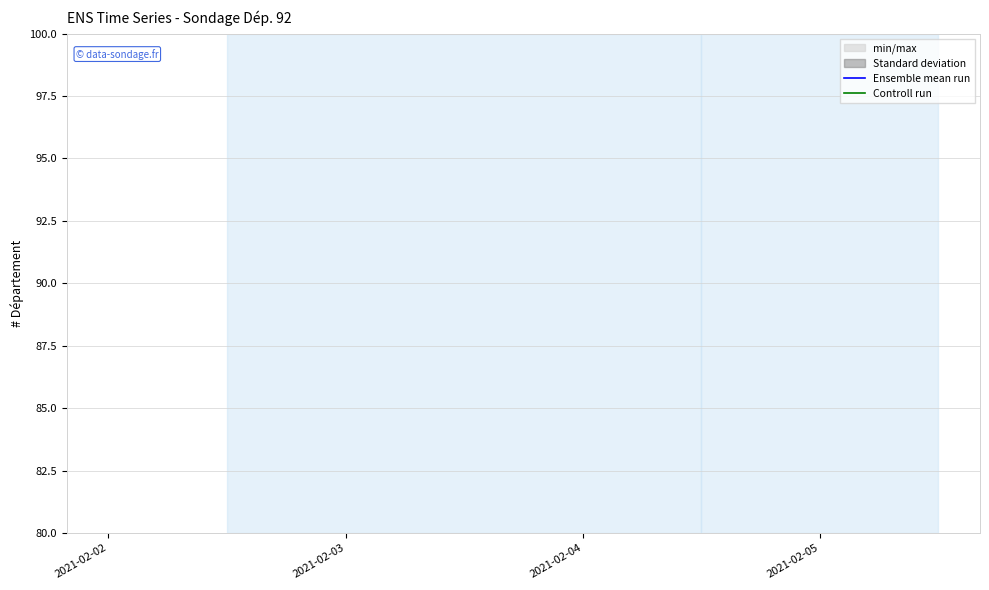

Which series has the widest spread of values?

Ensemble mean run